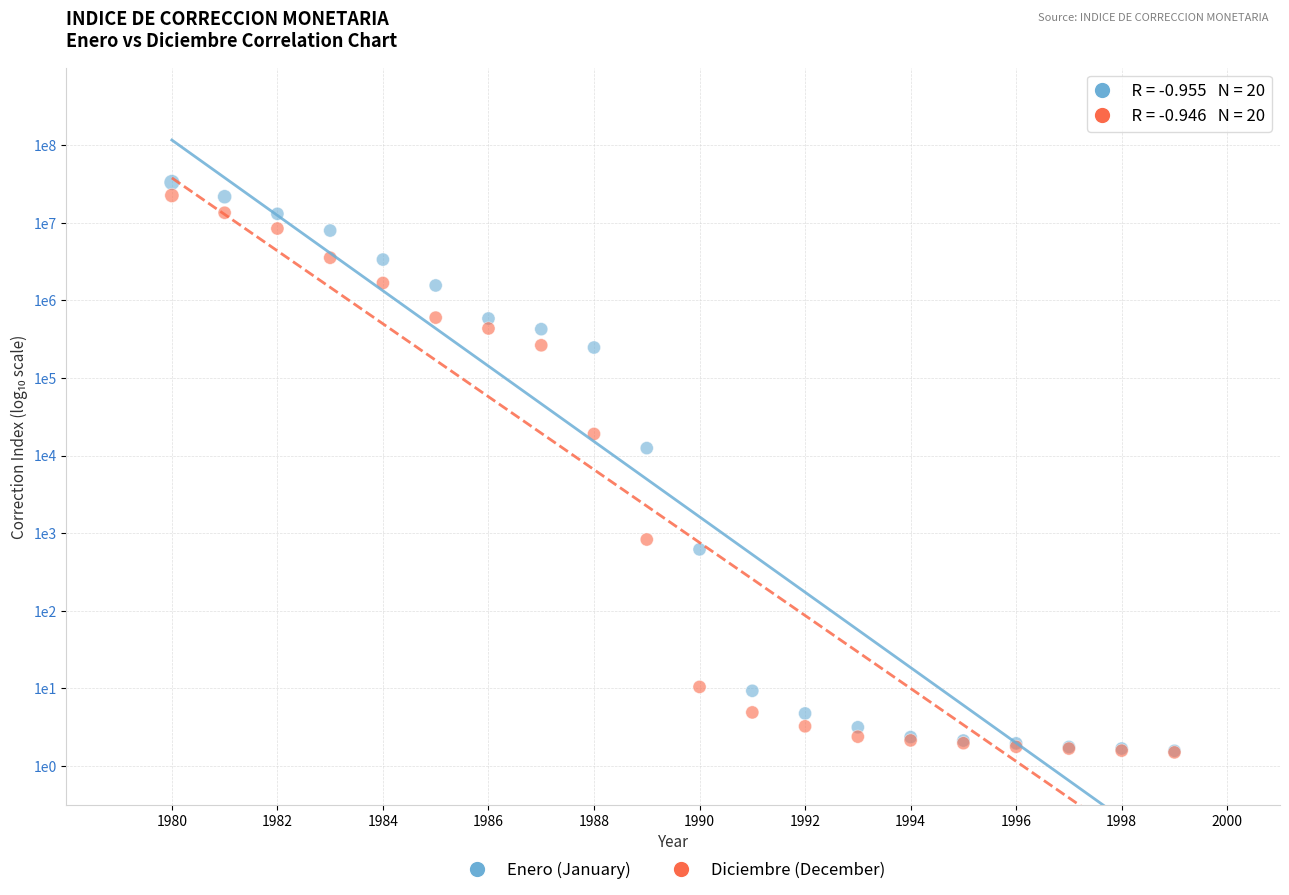

What are all the series names shown in the legend?

Enero (January), Diciembre (December)